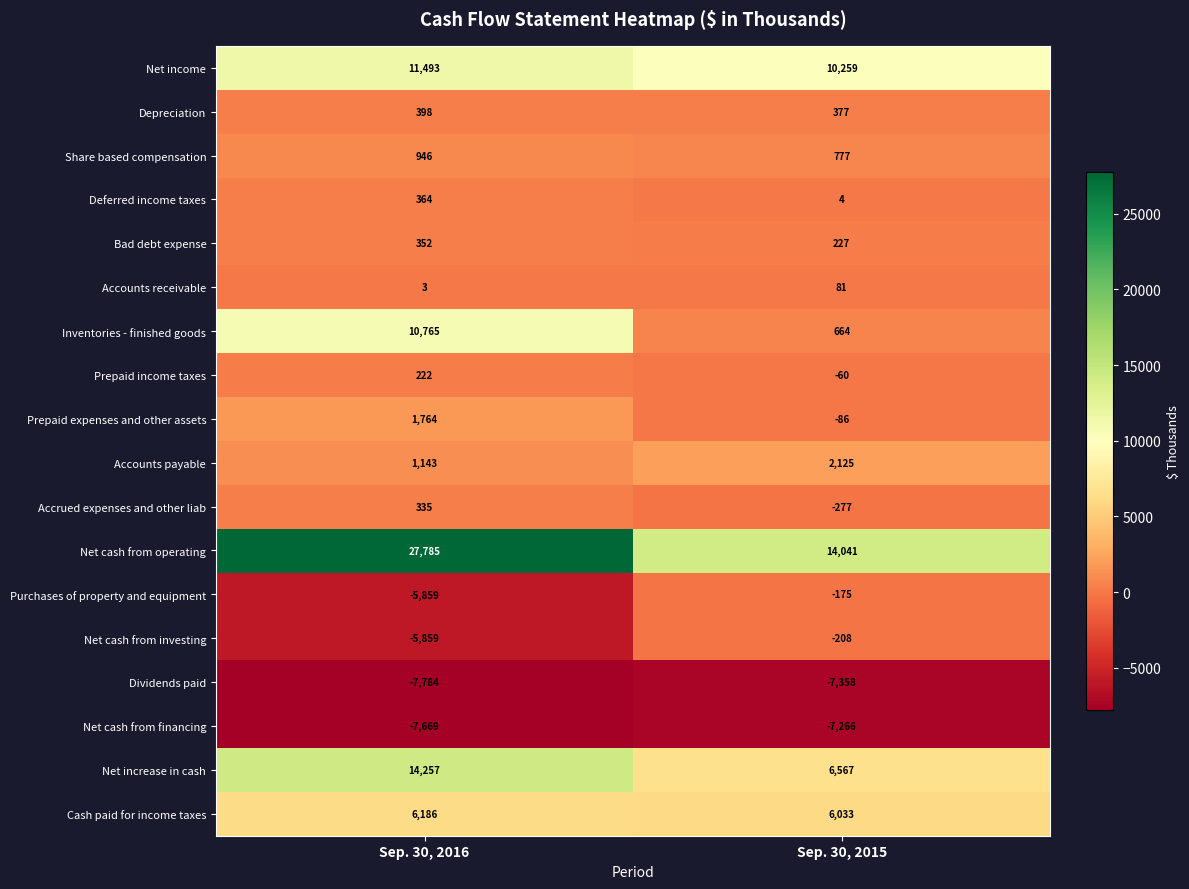

At which label does Share based compensation reach its peak?

Sep. 30, 2016